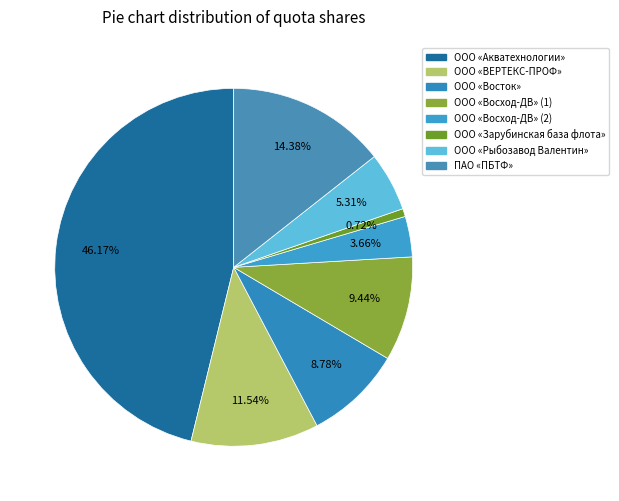

To the nearest percent, what is the difference between the ООО «Восток» and ООО «Акватехнологии» slice percentages?

37%